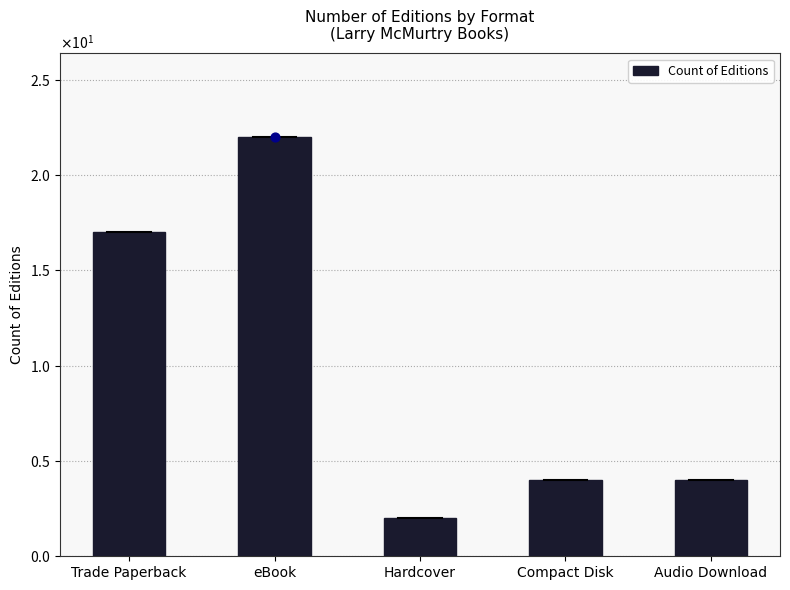

What is the ratio of the value at Trade Paperback to the value at Hardcover?

8.5